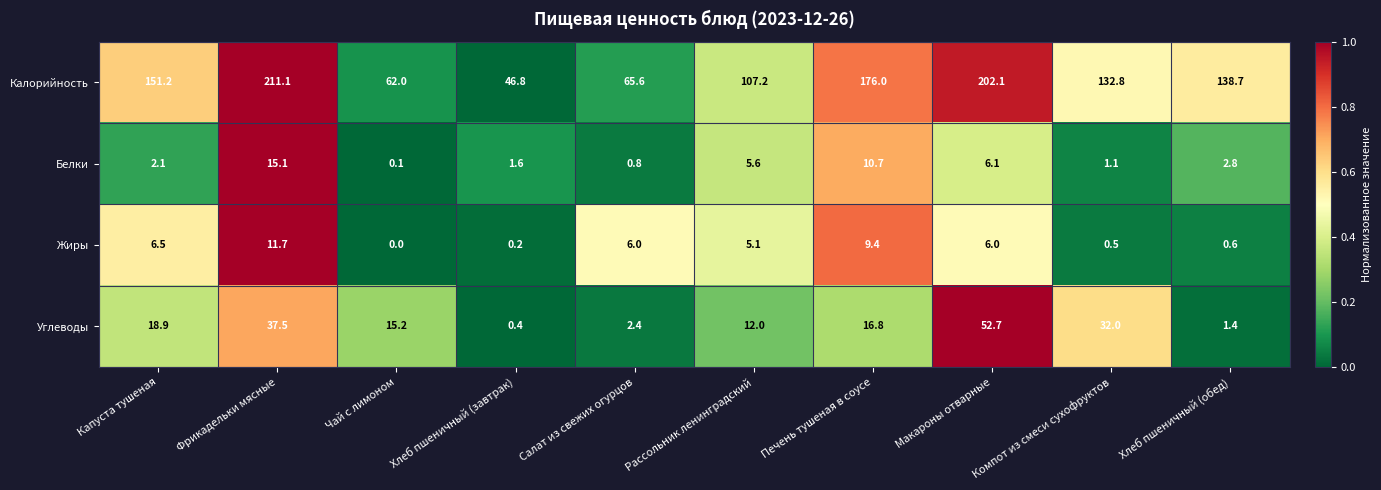

What is the difference between the maximum and minimum values in the Белки series?

15.0